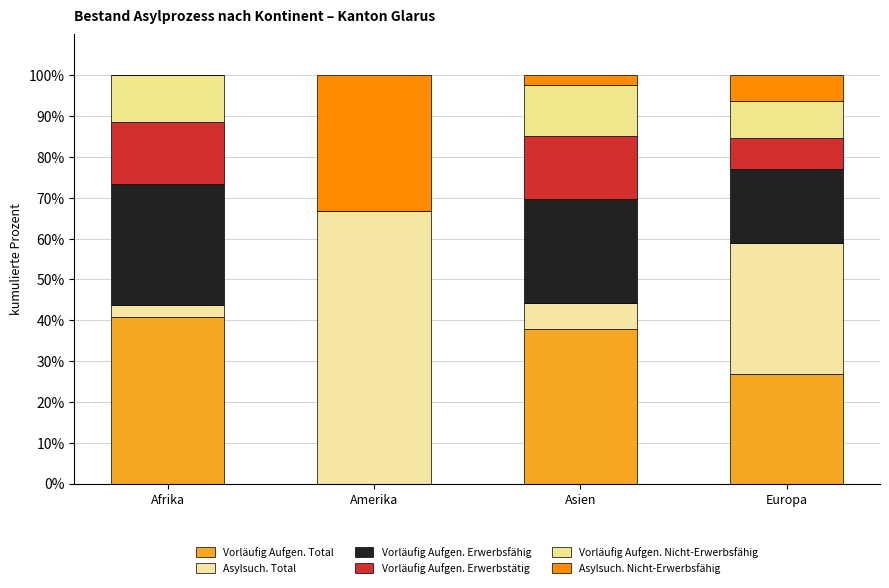

What value does the Asylsuch. Total series have at Amerika?

66.7